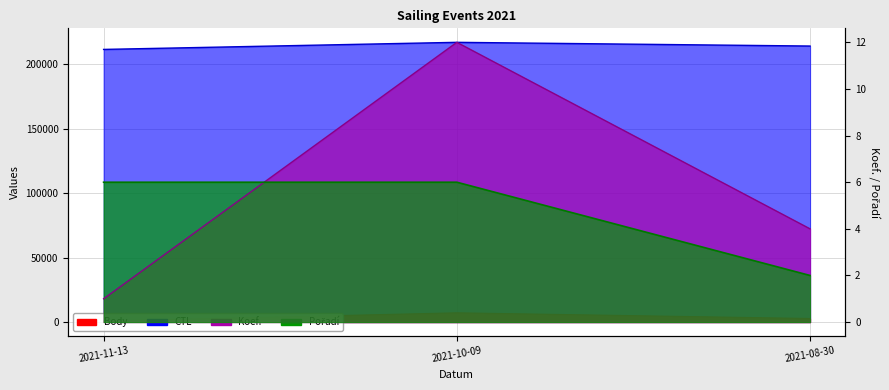

Which series changed the most between 2021-11-13 and 2021-10-09?

Body